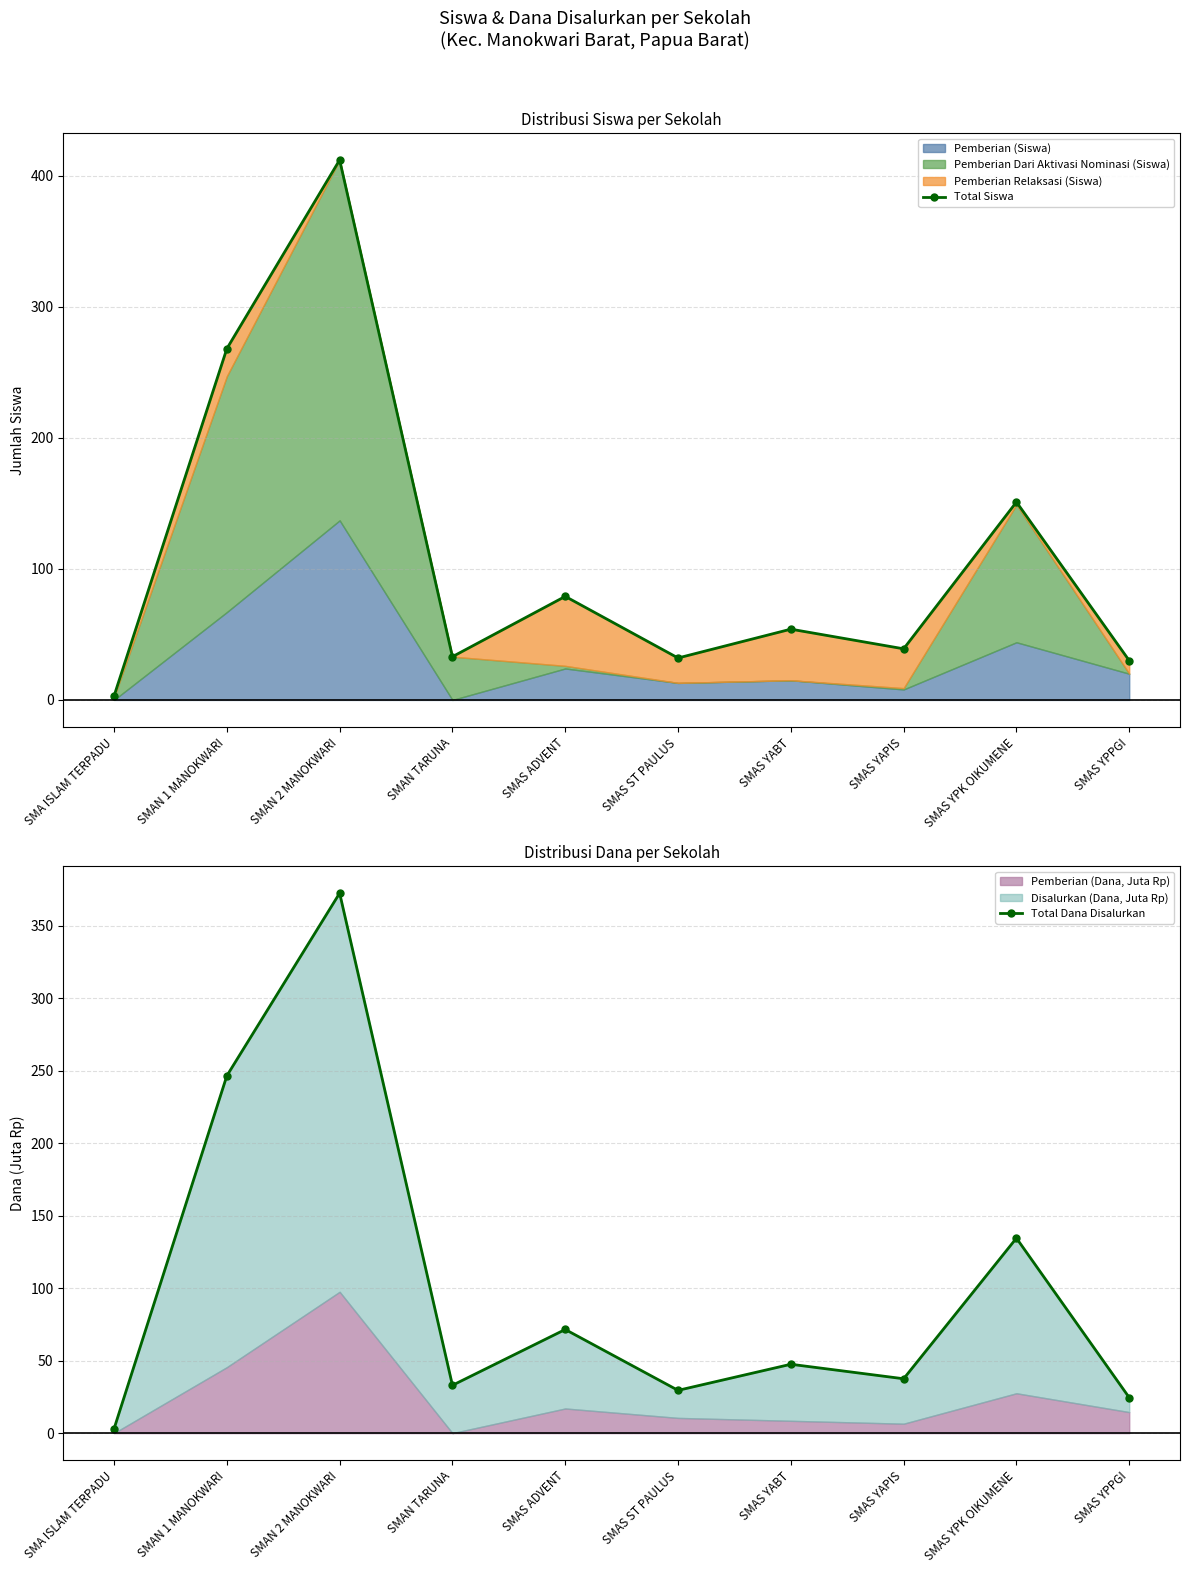

Which series has the largest total across all categories?

Total Siswa